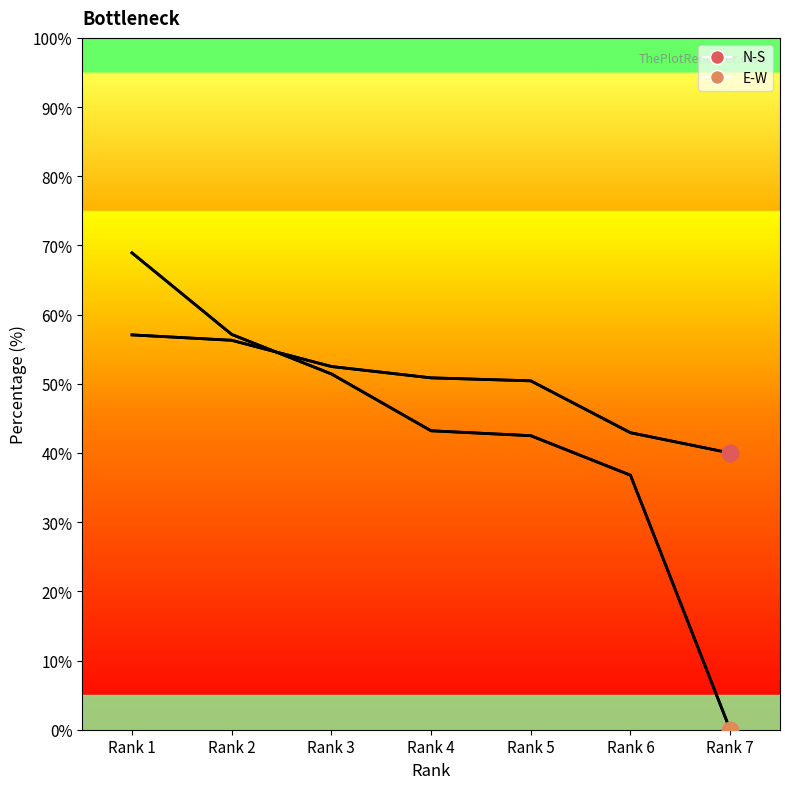

True or false: E-W has a value of -47.7 at Rank 7.

False